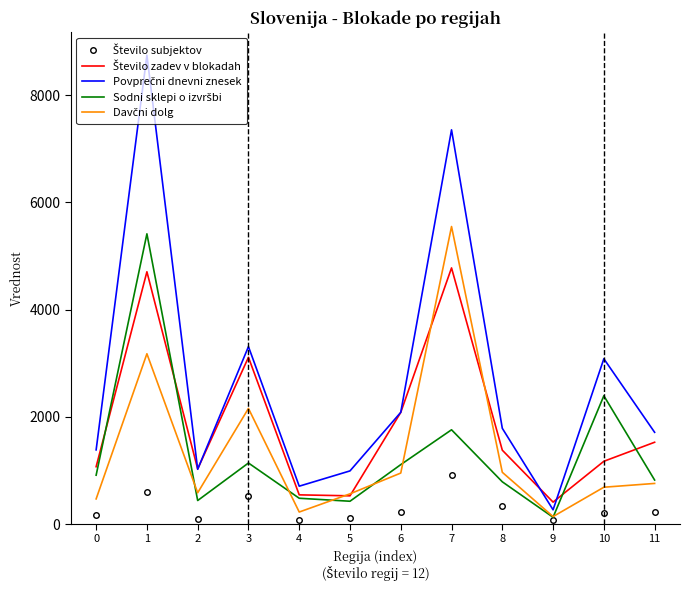

What is the total value across all series at 11?

5032.9